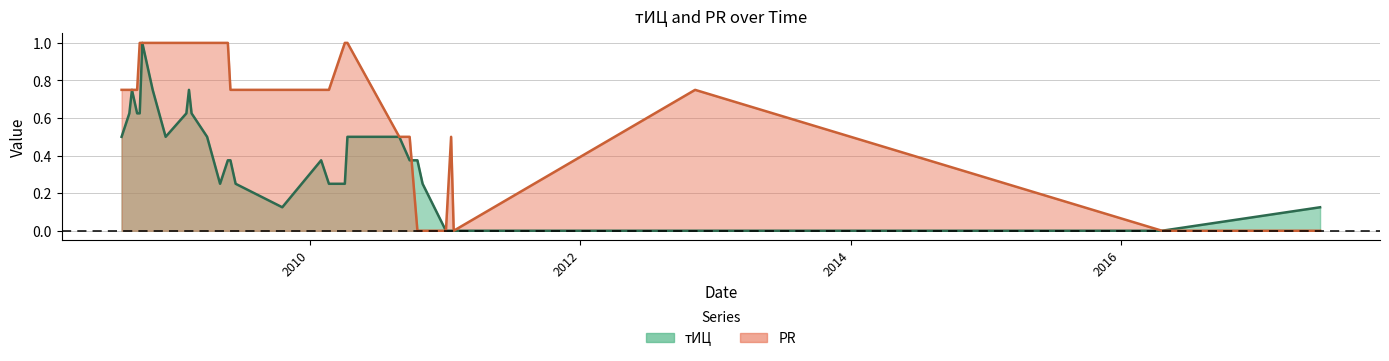

Which series has the largest range (max minus min)?

тИЦ